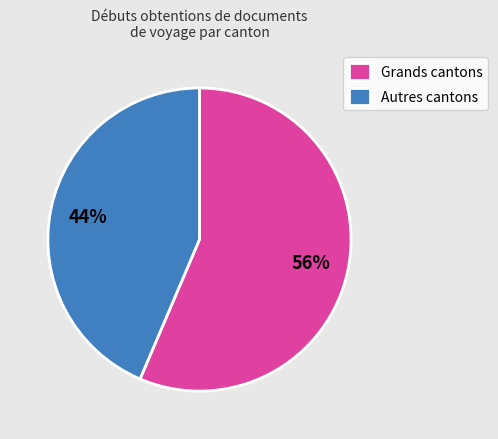

Which category accounts for the majority?

Grands cantons